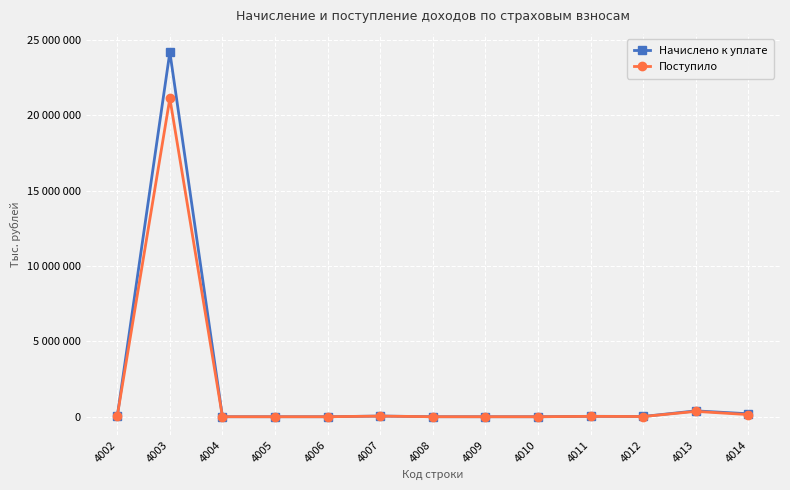

What is the sum of the Поступило values at 4006 and 4013?

354615